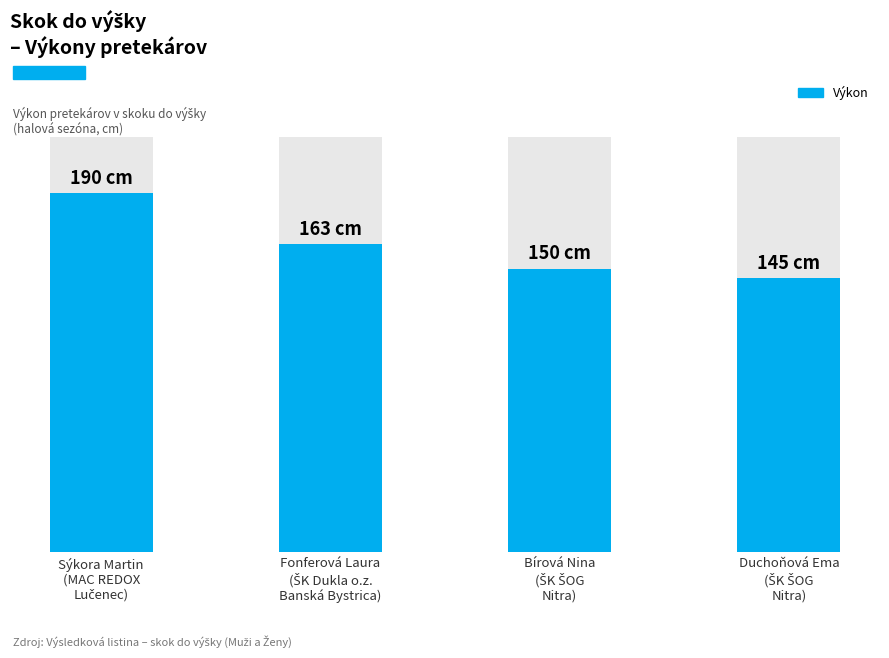

What is the sum of the values at Fonferová Laura
(ŠK Dukla o.z.
Banská Bystrica) and Bírová Nina
(ŠK ŠOG
Nitra)?

313